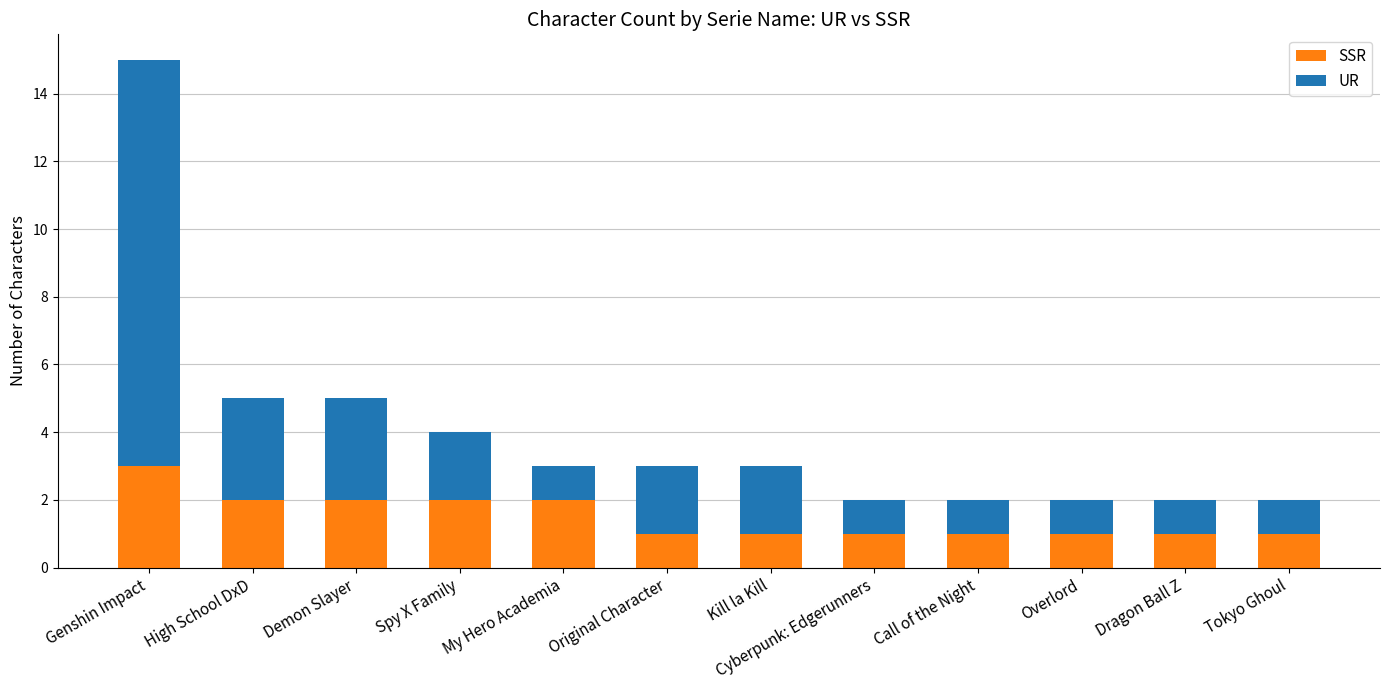

The value of SSR at Cyberpunk: Edgerunners is 2. True or false?

False